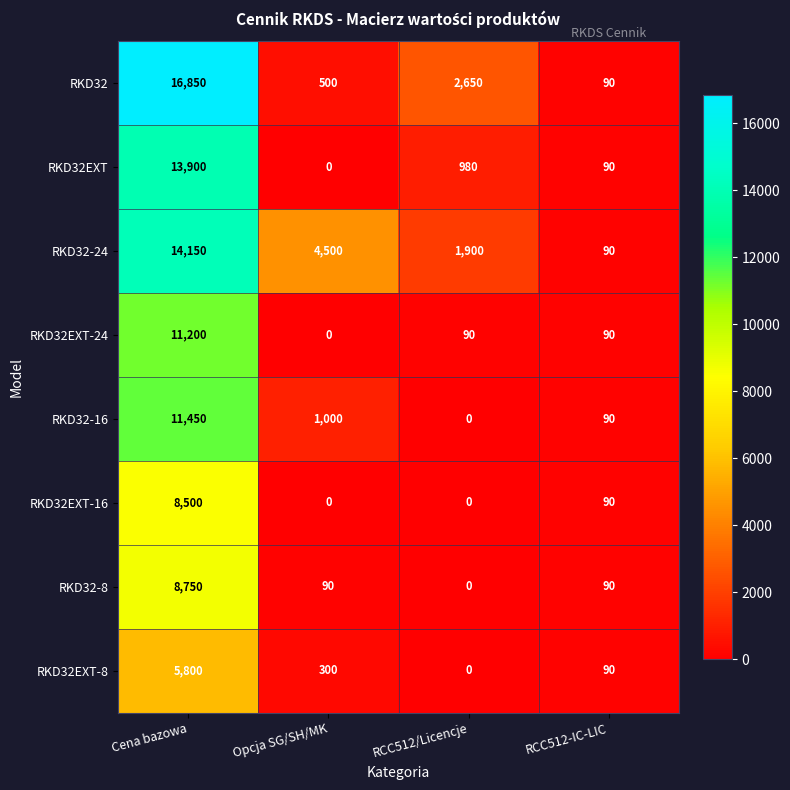

Rank the series at Cena bazowa from highest to lowest value.

RKD32, RKD32-24, RKD32EXT, RKD32-16, RKD32EXT-24, RKD32-8, RKD32EXT-16, RKD32EXT-8